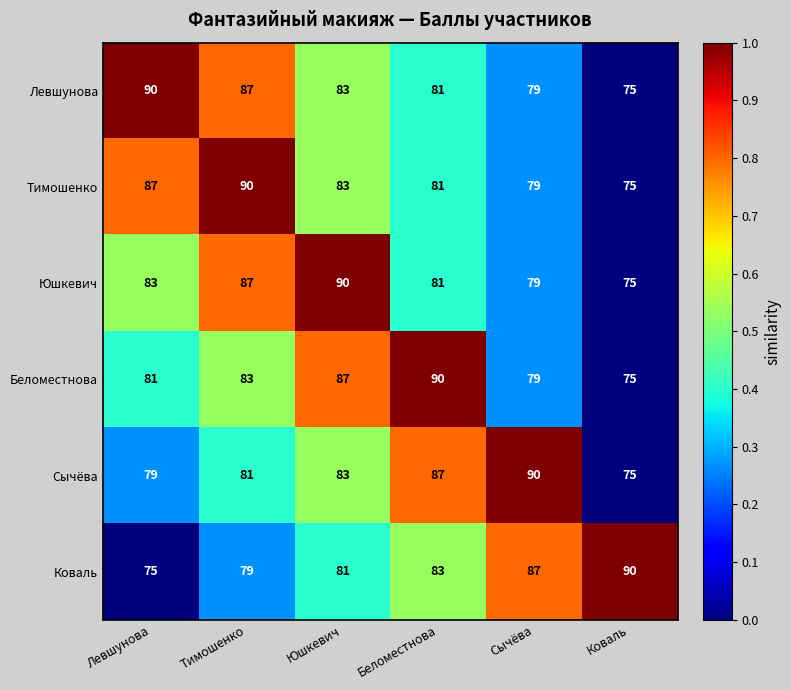

At how many categories does at least one series exceed 83?

6